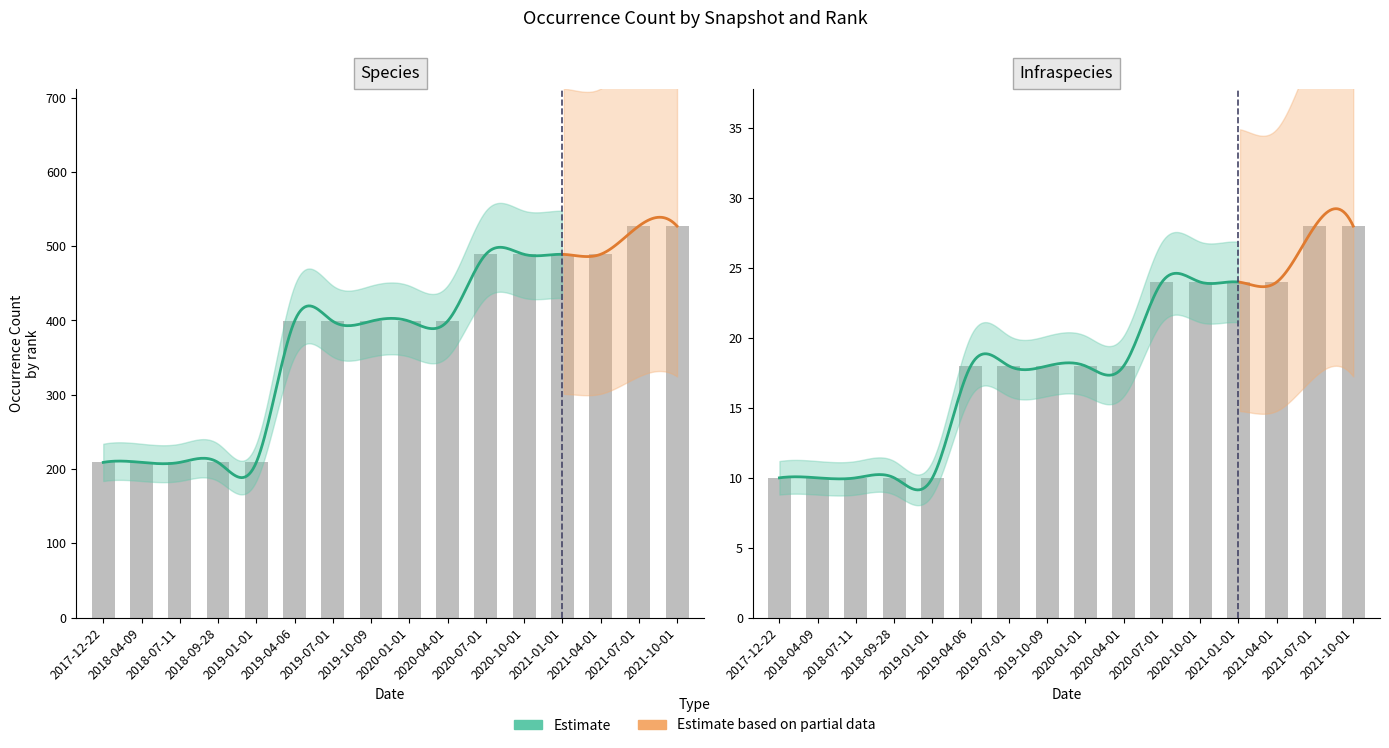

Where is Infraspecies nearest to the value 19?

2019-04-06